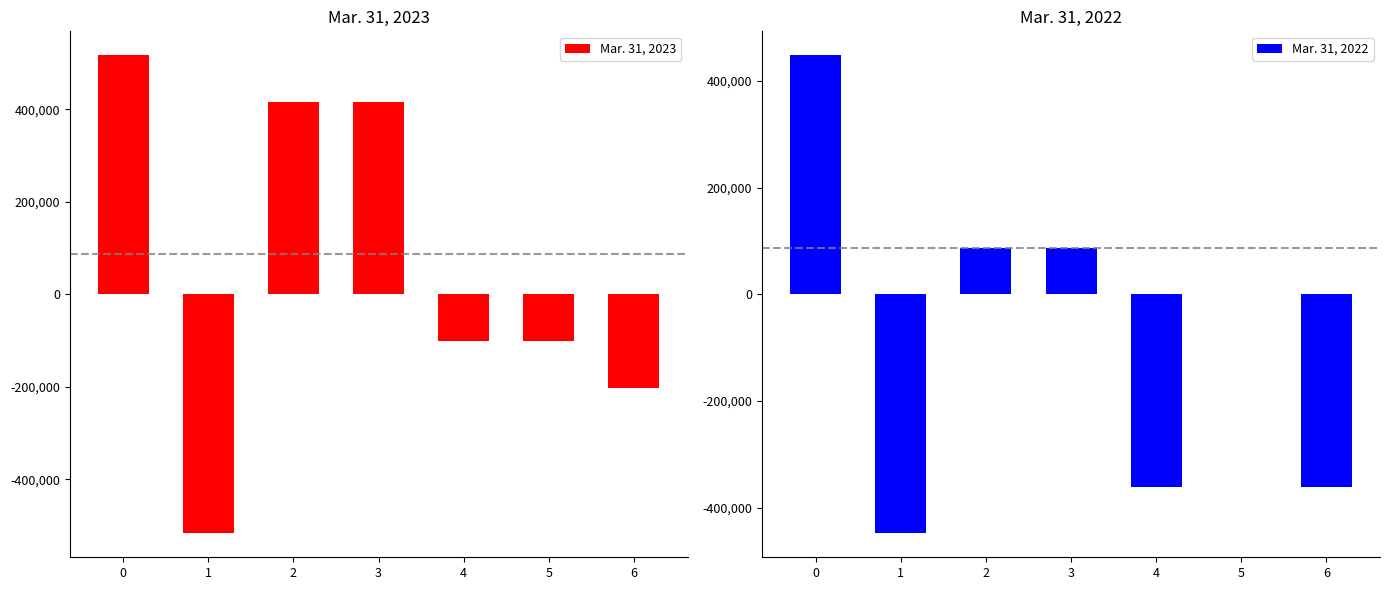

Reading left to right, what are all the values shown in this chart?

Mar. 31, 2023: 516936	-516936	415175	415175	-101761	-101024	-202785
Mar. 31, 2022: 448364	-448364	87457	87457	-360907	0	-360907